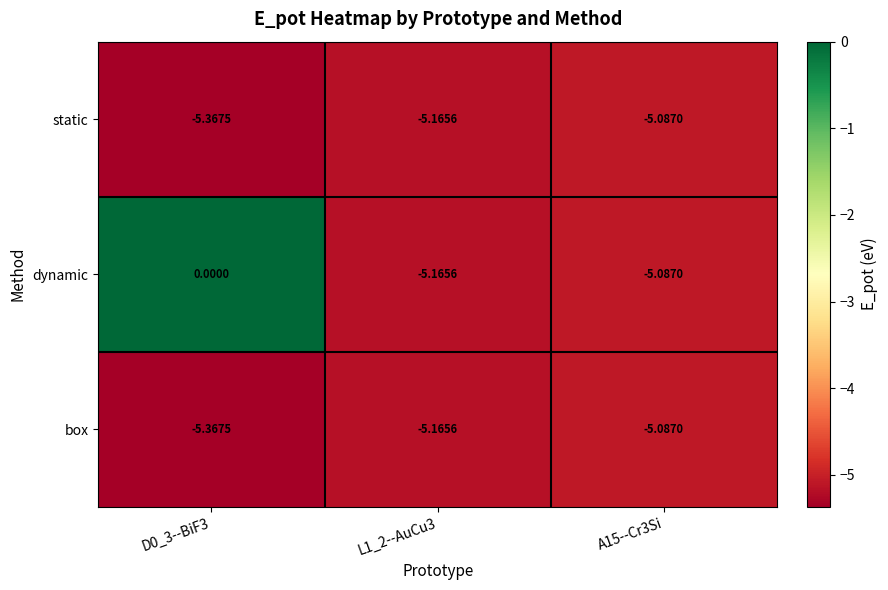

Is the value of box at L1_2--AuCu3 greater than the value of static at A15--Cr3Si?

No